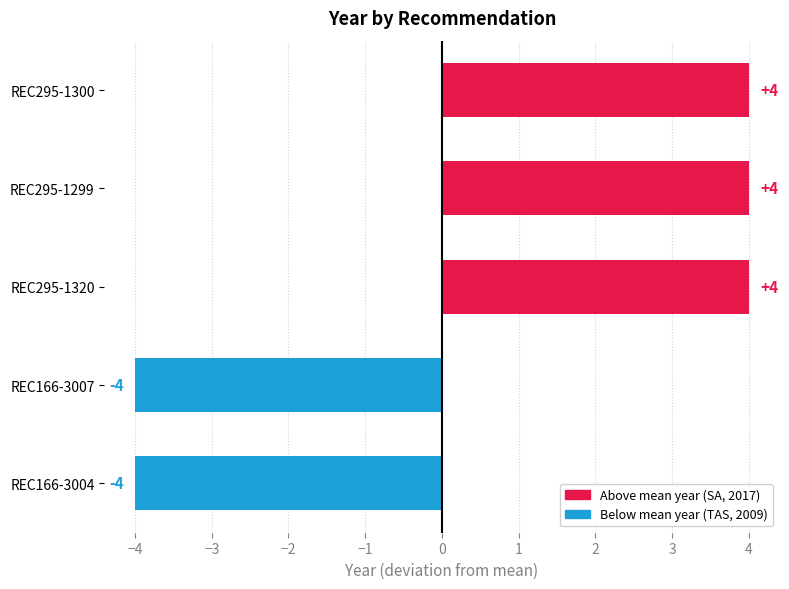

What is the difference between the second highest and second lowest values?

8